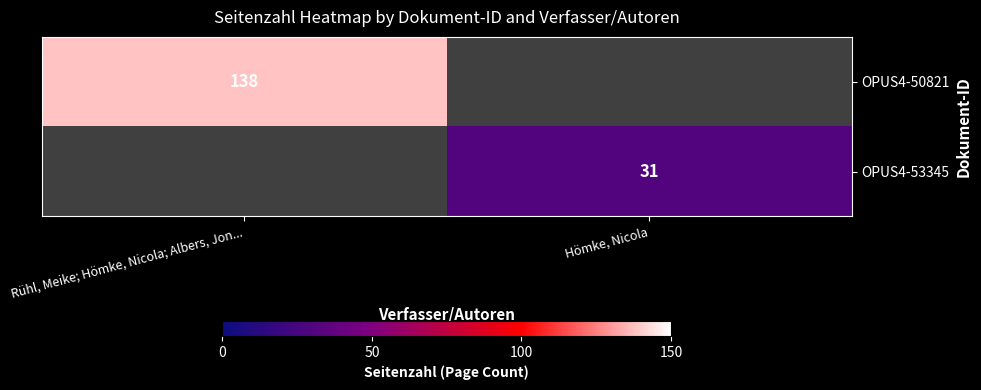

What is the greatest value displayed?

138.0